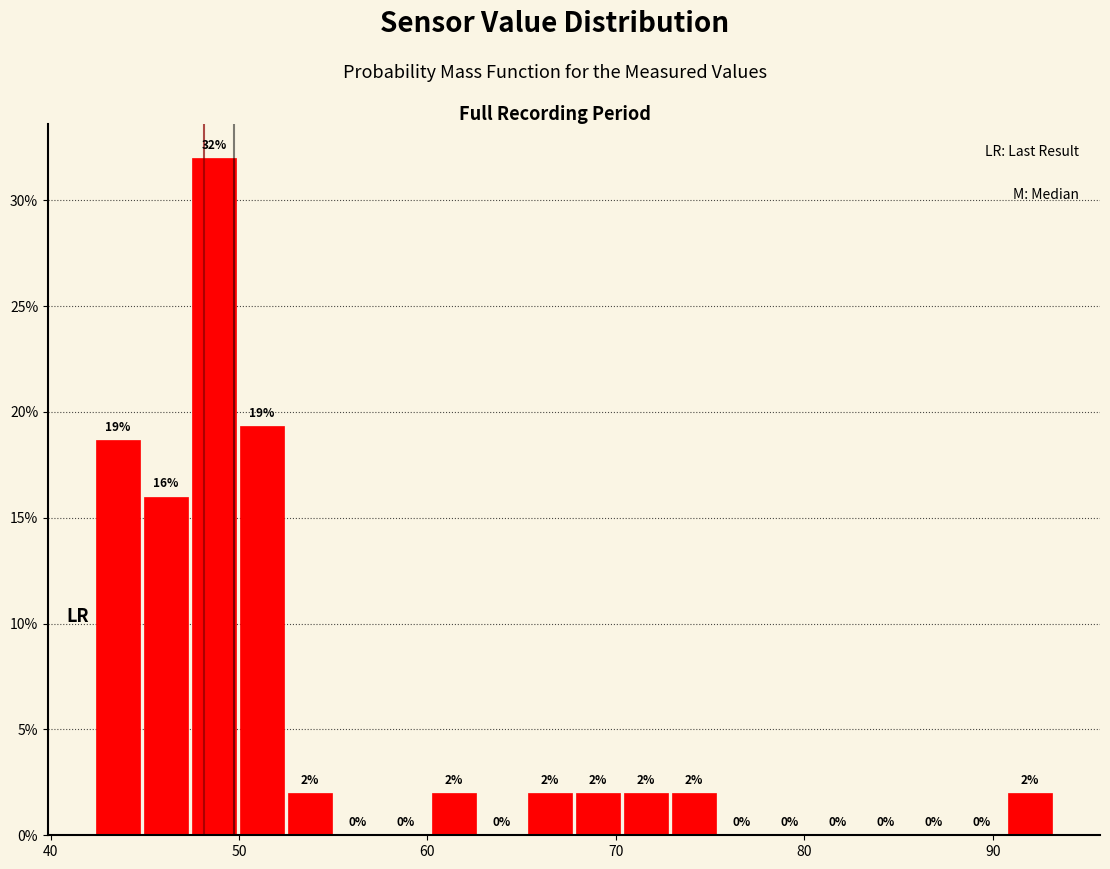

Read against the x-axis, roughly where is the centre of the tallest bar?

49